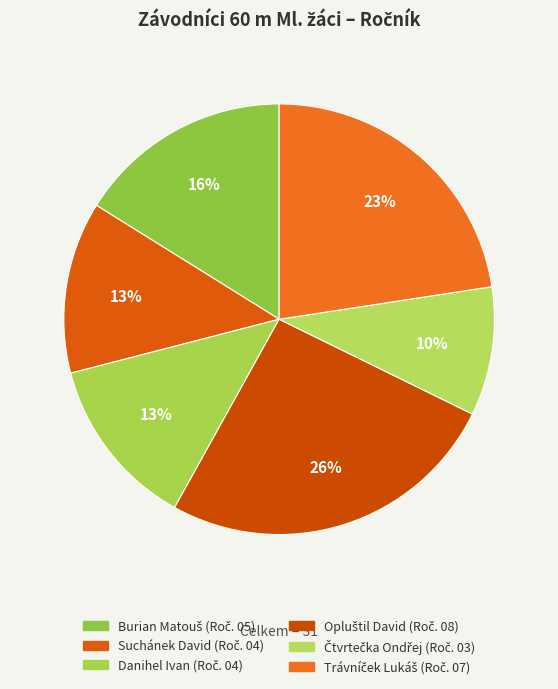

Which category has the biggest portion of the pie?

Opluštil David